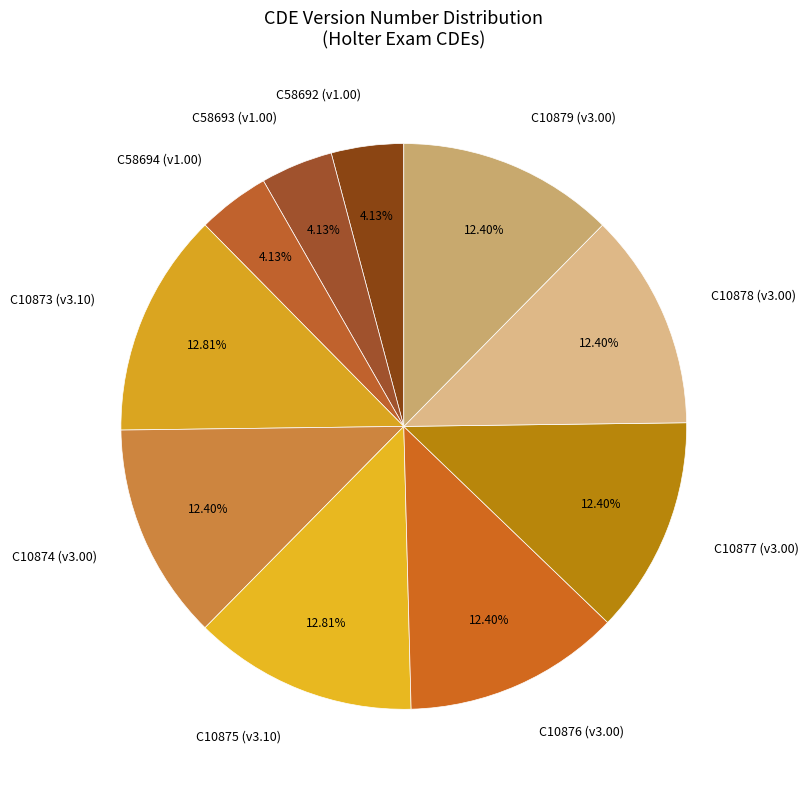

Is the sum of C58693 and C58694 greater than half?

No